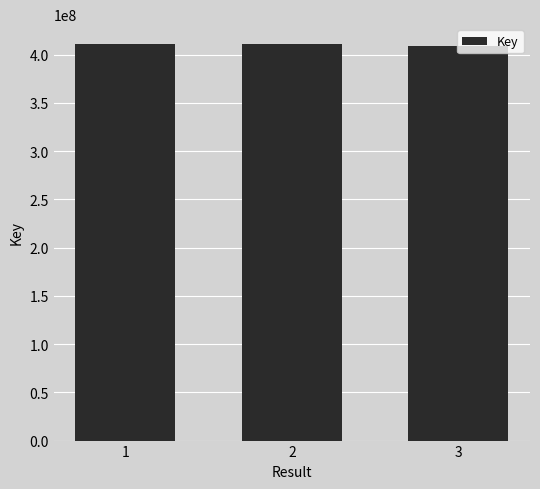

What is the minimum value shown in the chart?

408935312